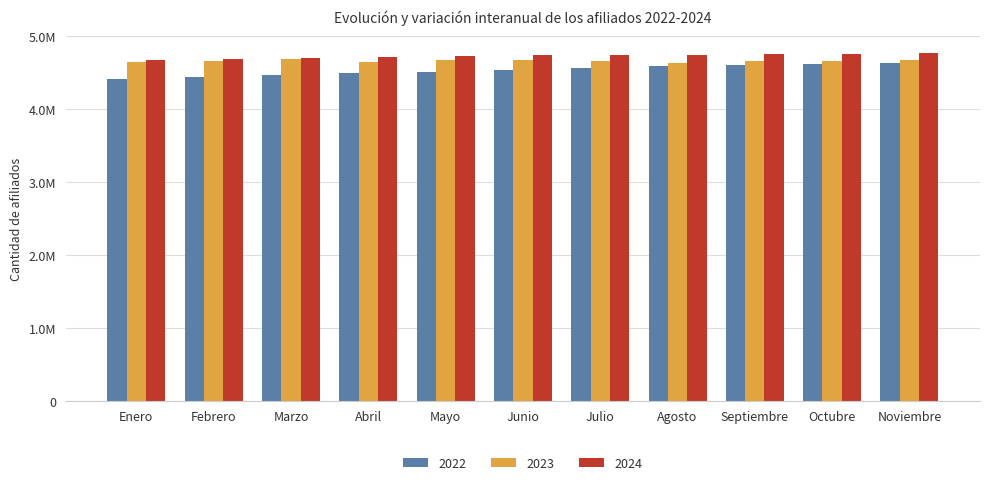

Reading right to left, what are all the values shown in this chart?

2022: 4639488	4627948	4610902	4592473	4563996	4537102	4508472	4501512	4466556	4437997	4415932
2023: 4670658	4664415	4656869	4636606	4665417	4680625	4676450	4644147	4684340	4663303	4652578
2024: 4770937	4763977	4755027	4745584	4744007	4749932	4738330	4721275	4709864	4695300	4680166